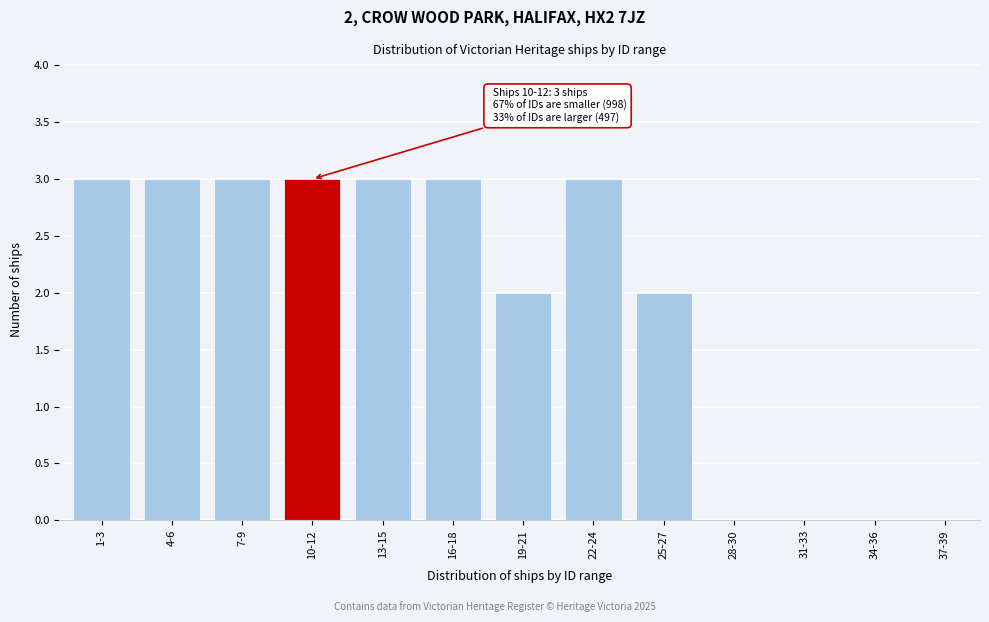

Reading left to right, extract all data points from this chart.

3	3	3	3	3	3	2	3	2